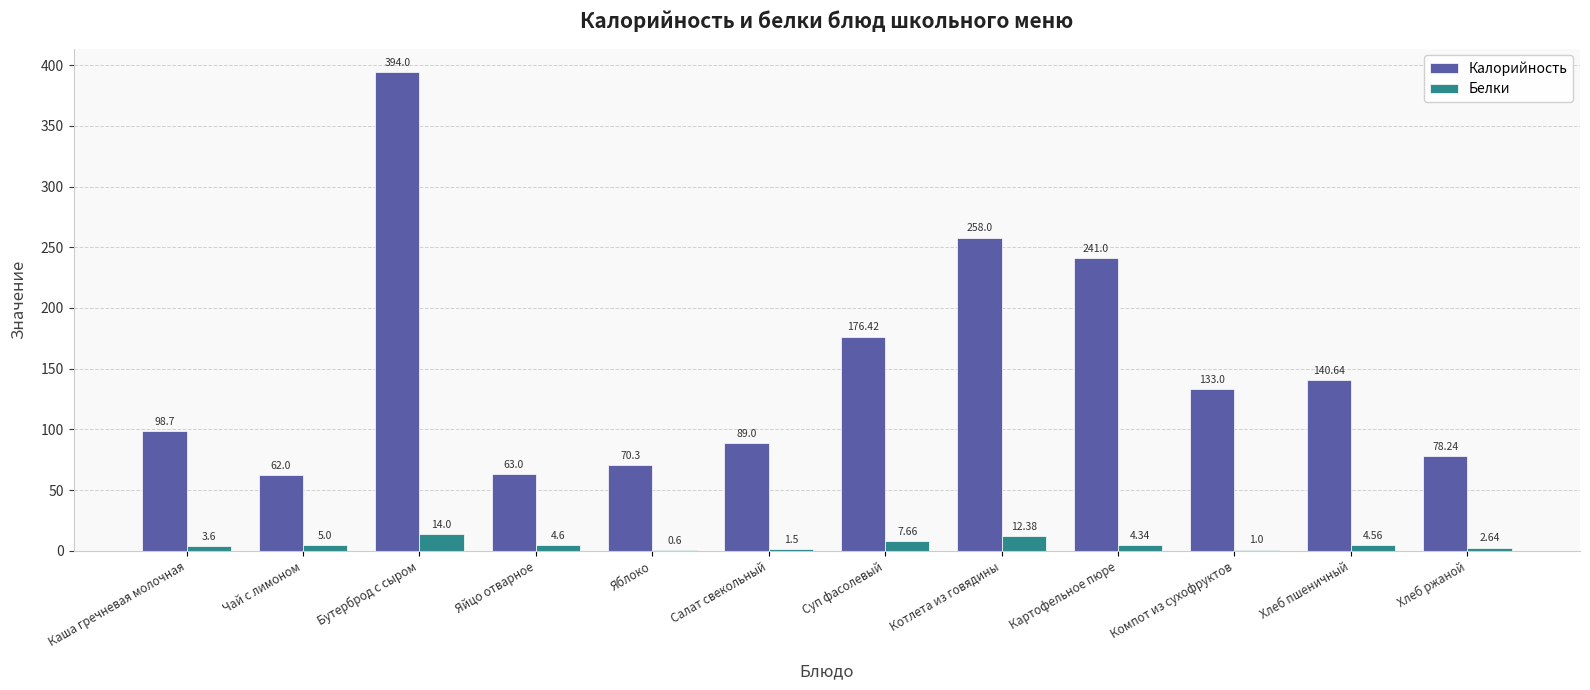

What is the spread (max minus min) of values at Суп фасолевый?

168.8